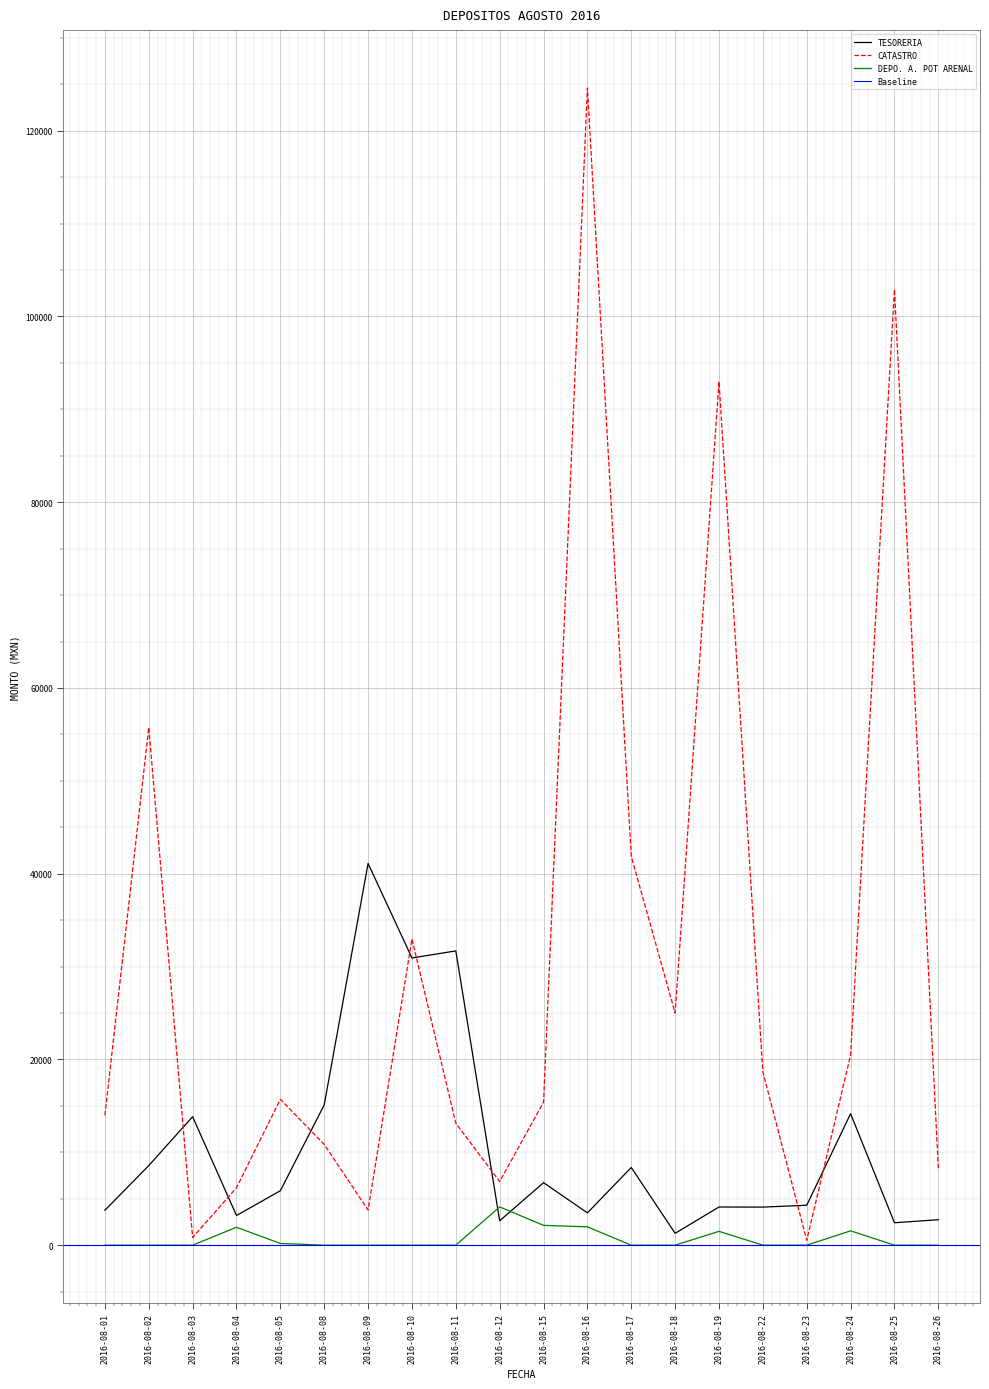

What is the maximum value for DEPO. A. POT ARENAL?

4118.0